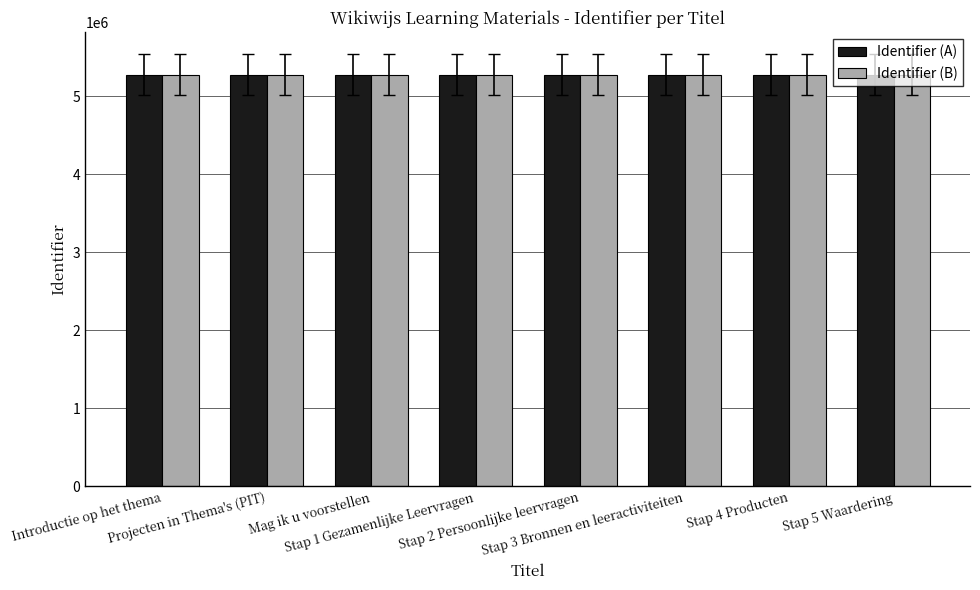

What is the minimum value shown in the chart?

5281141